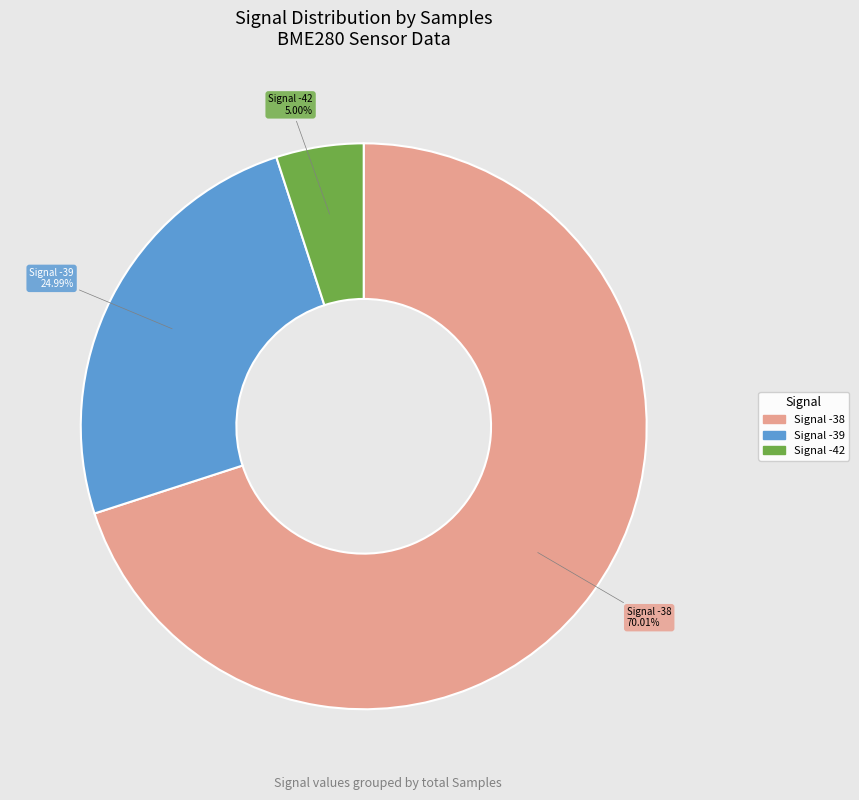

Does any single category account for the majority?

Yes